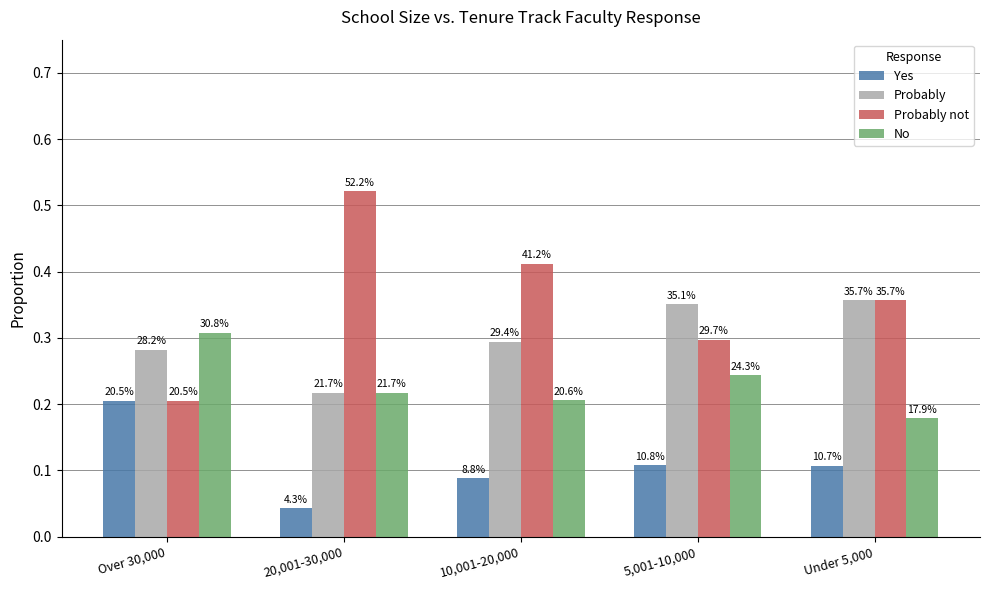

How many bars are there in total?

20